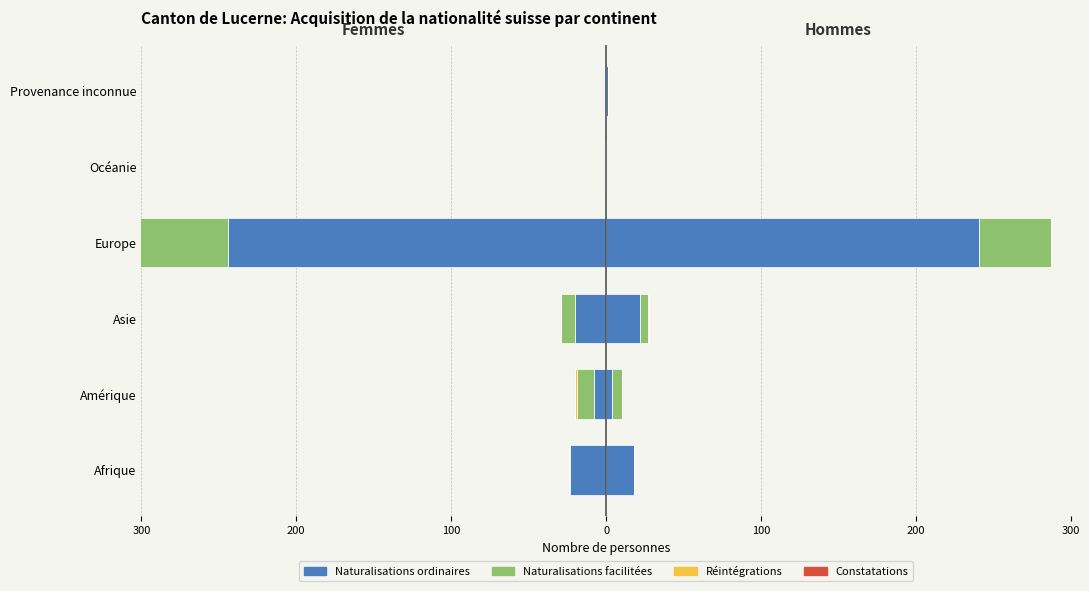

Where does the data first go above -8?

Océanie